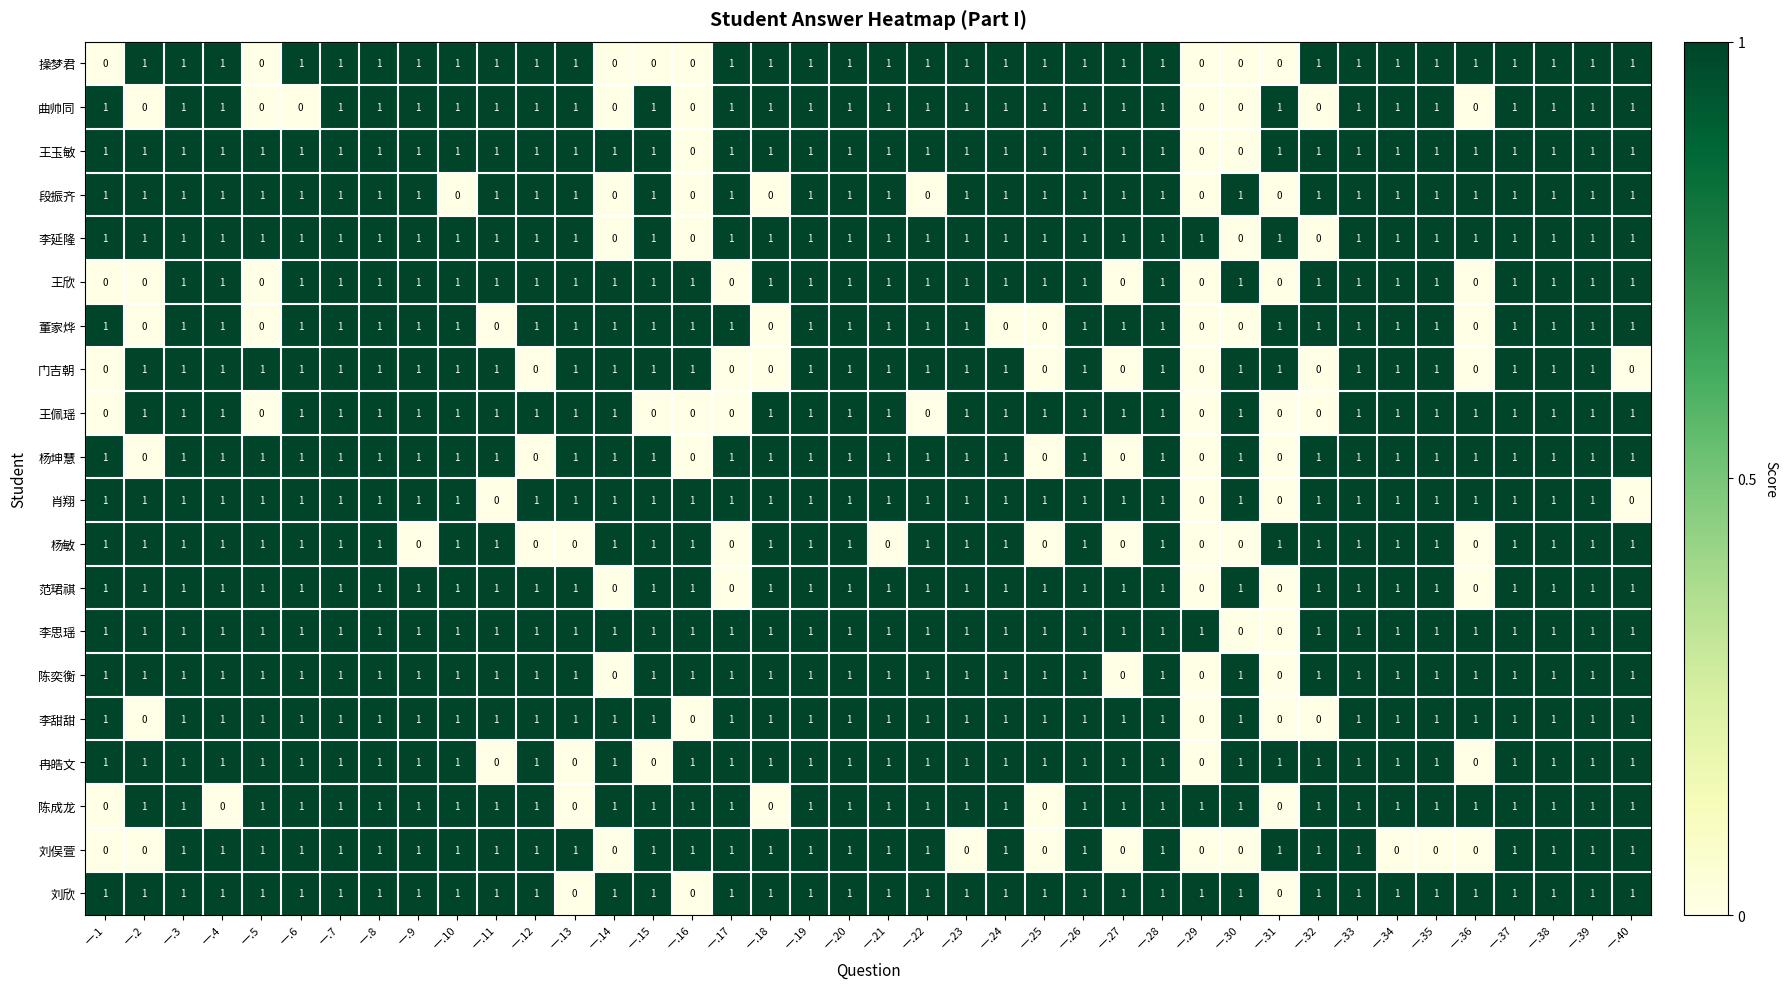

The value of 李思瑶 at 一.9 is 1. True or false?

True